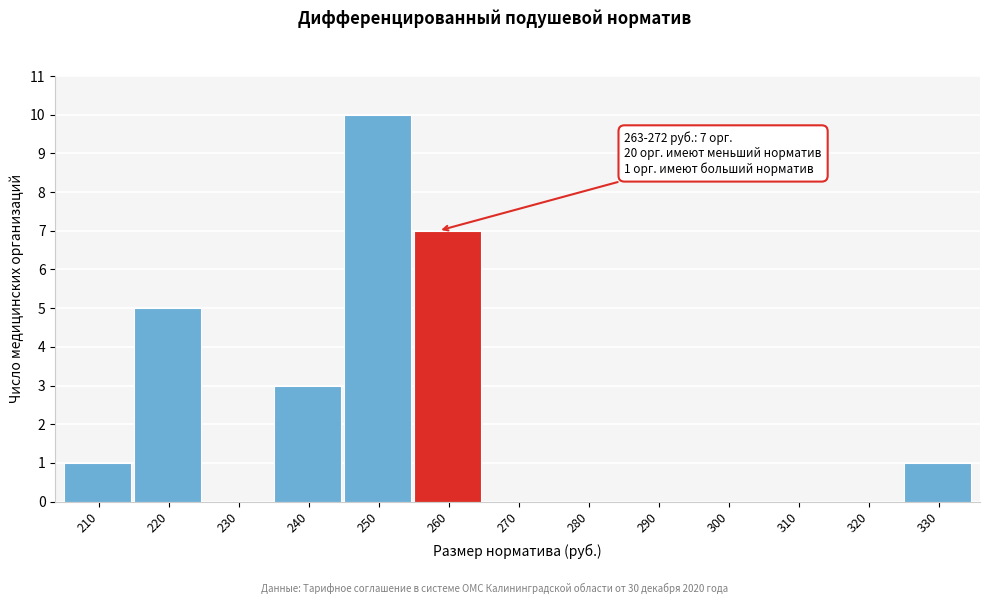

Reading left to right, list all the values displayed in this chart.

210=1	220=5	230=0	240=3	250=10	260=7	270=0	280=0	290=0	300=0	310=0	320=0	330=1